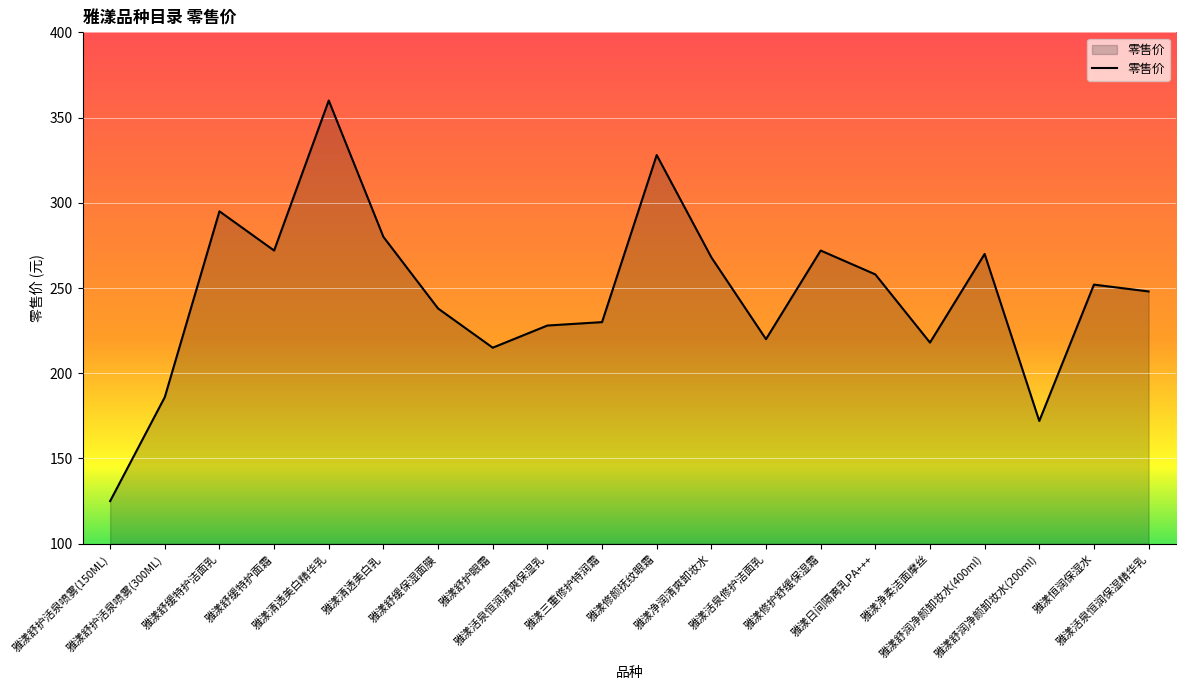

Which has a higher value, 雅漾活泉修护洁面乳 or 雅漾日间隔离乳PA+++?

雅漾日间隔离乳PA+++